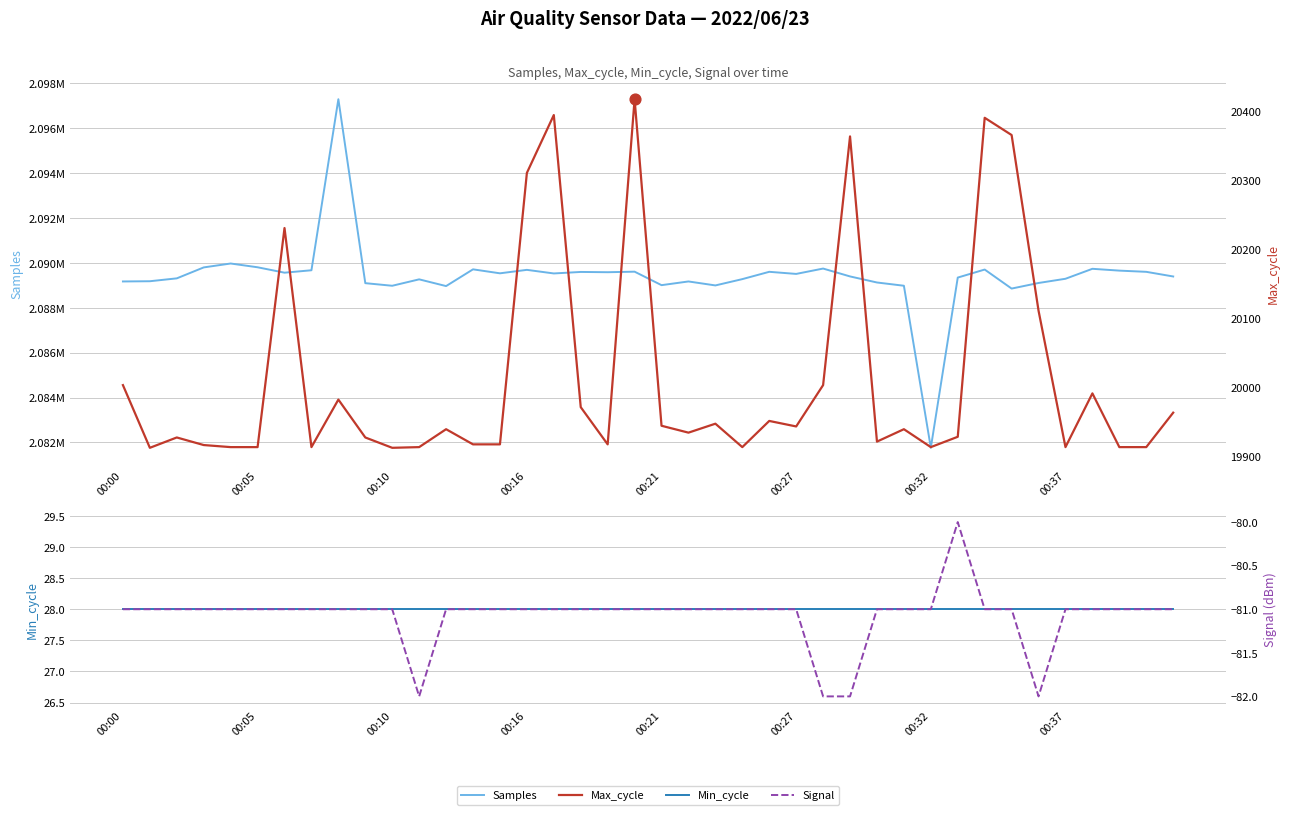

What are all the series names shown in the legend?

Samples, Min_cycle, Max_cycle, Signal